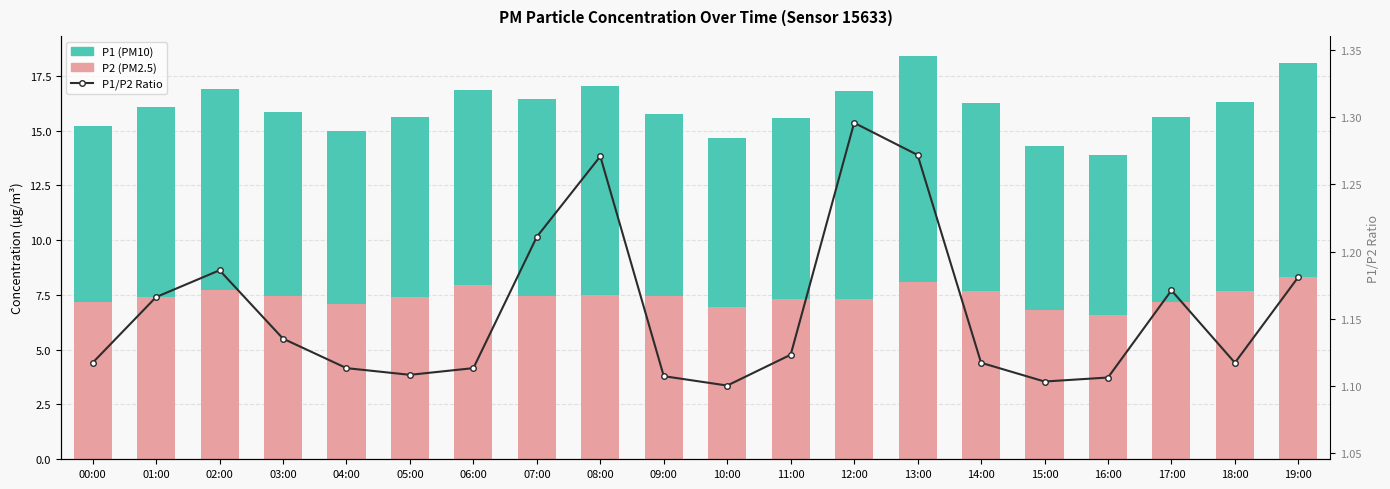

The value of P2 (PM2.5) at 16:00 is 9.7. True or false?

False